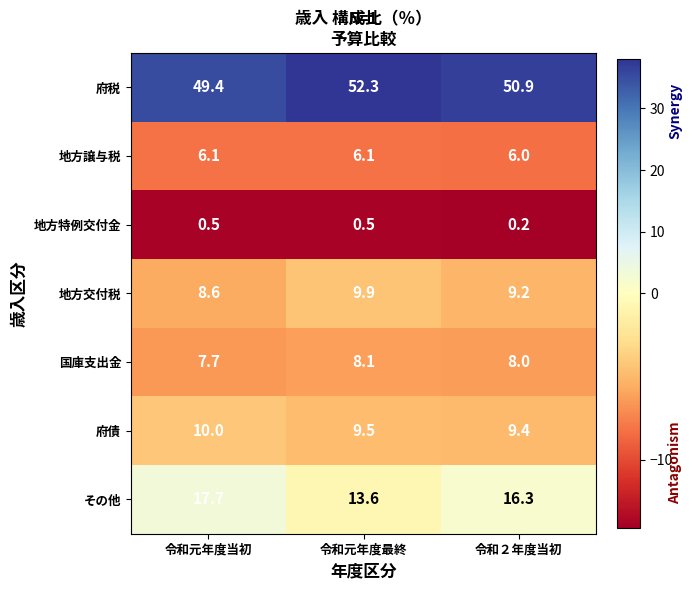

Which series has the largest range (max minus min)?

その他